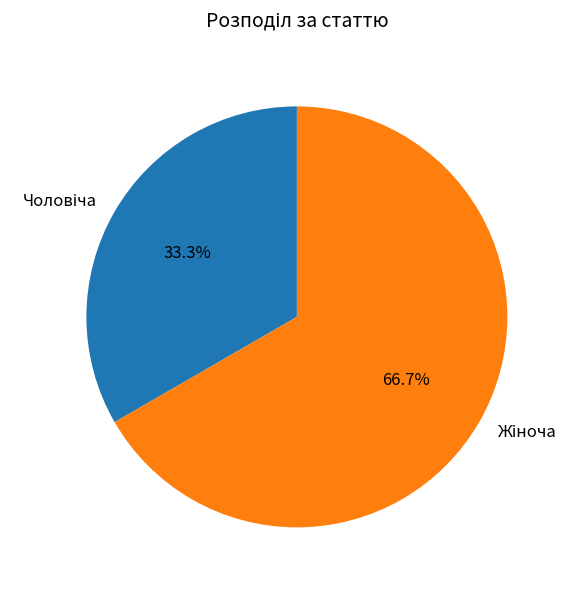

Is there any slice that represents more than half of the pie?

Yes